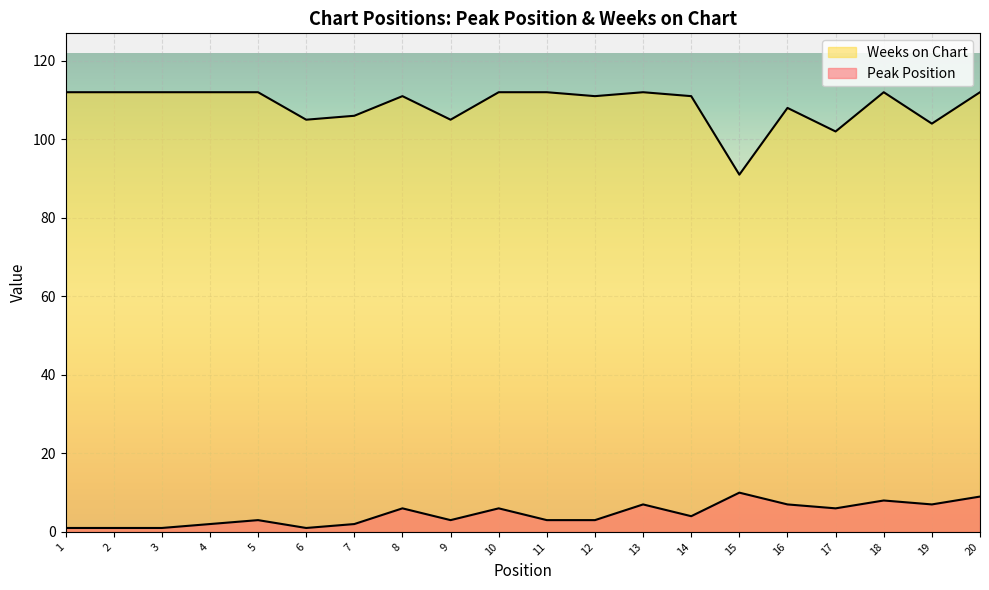

True or false: Peak Position and Weeks on Chart intersect in this chart.

False